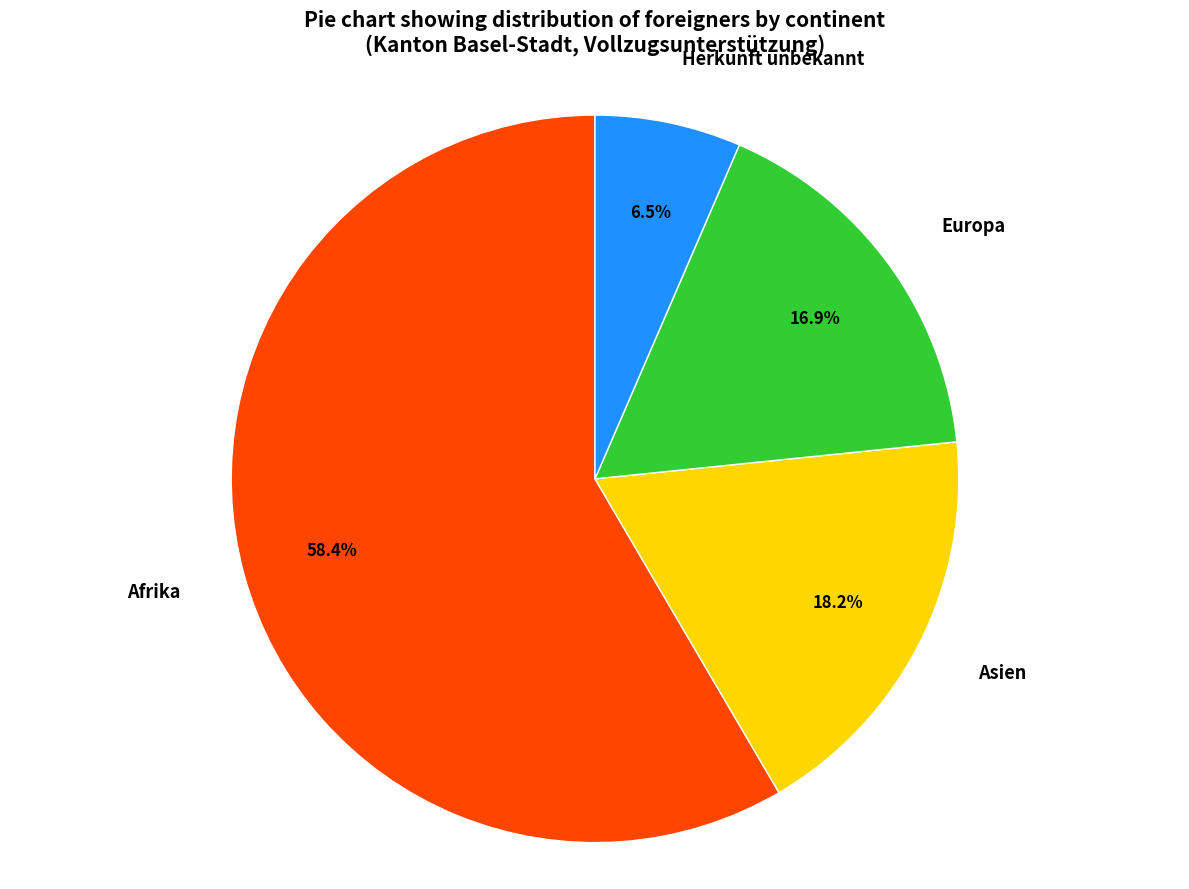

To the nearest percent, what is the difference between the largest and smallest slice percentages?

52%